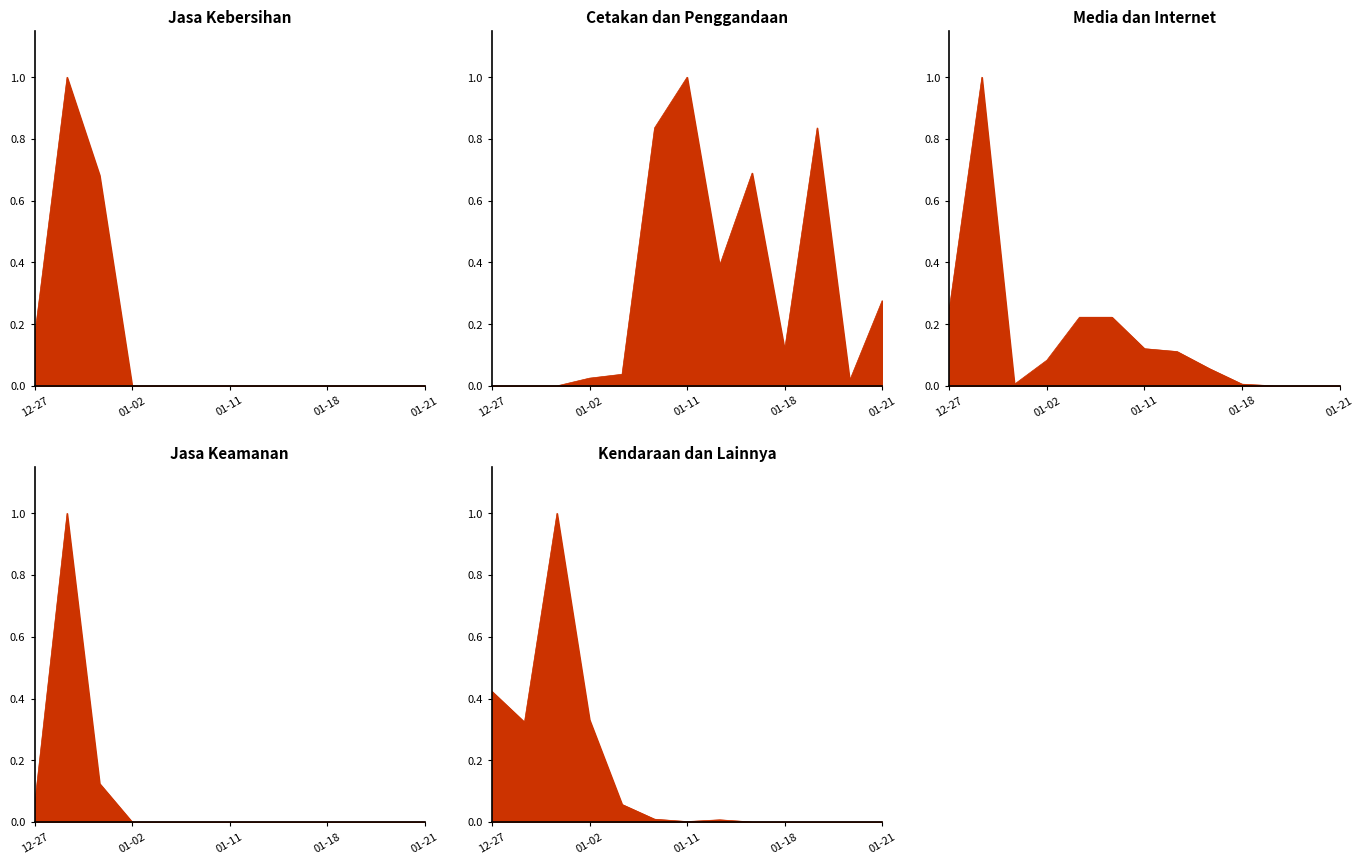

What position from the left is 01-21?

13